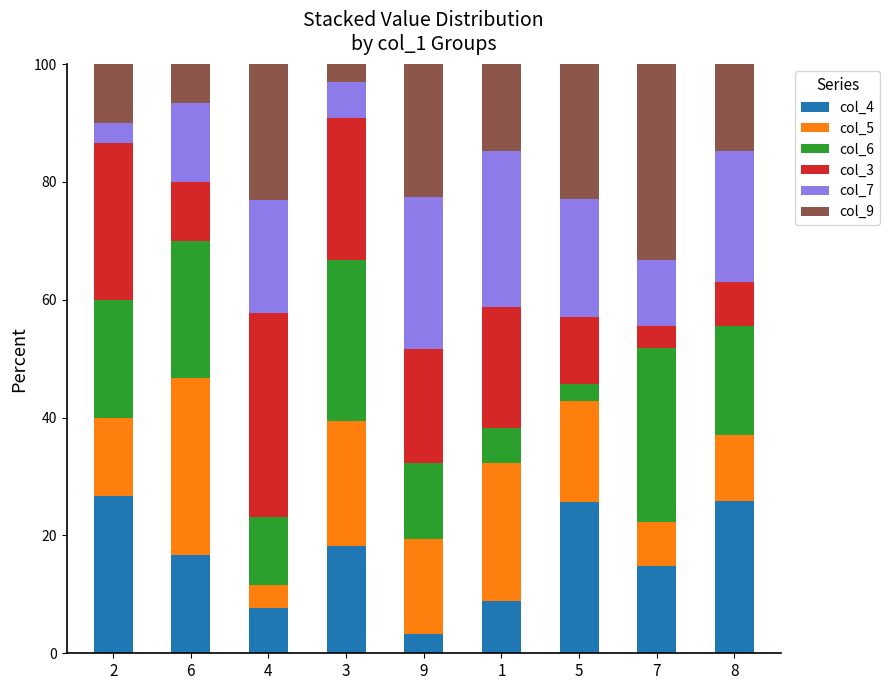

Does the chart contain stacked bars?

Yes